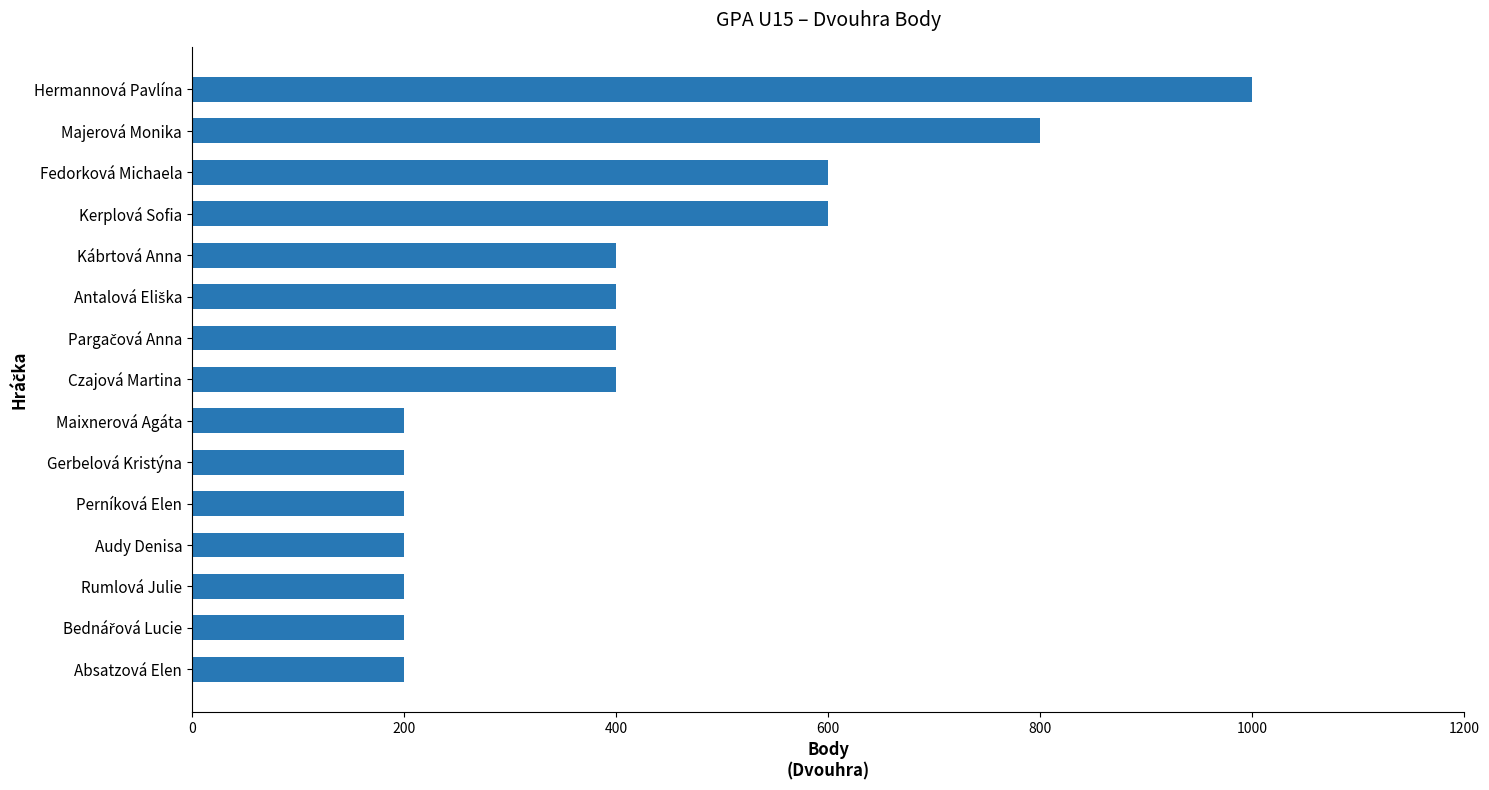

What is the value of the 12th bar from the top?

200